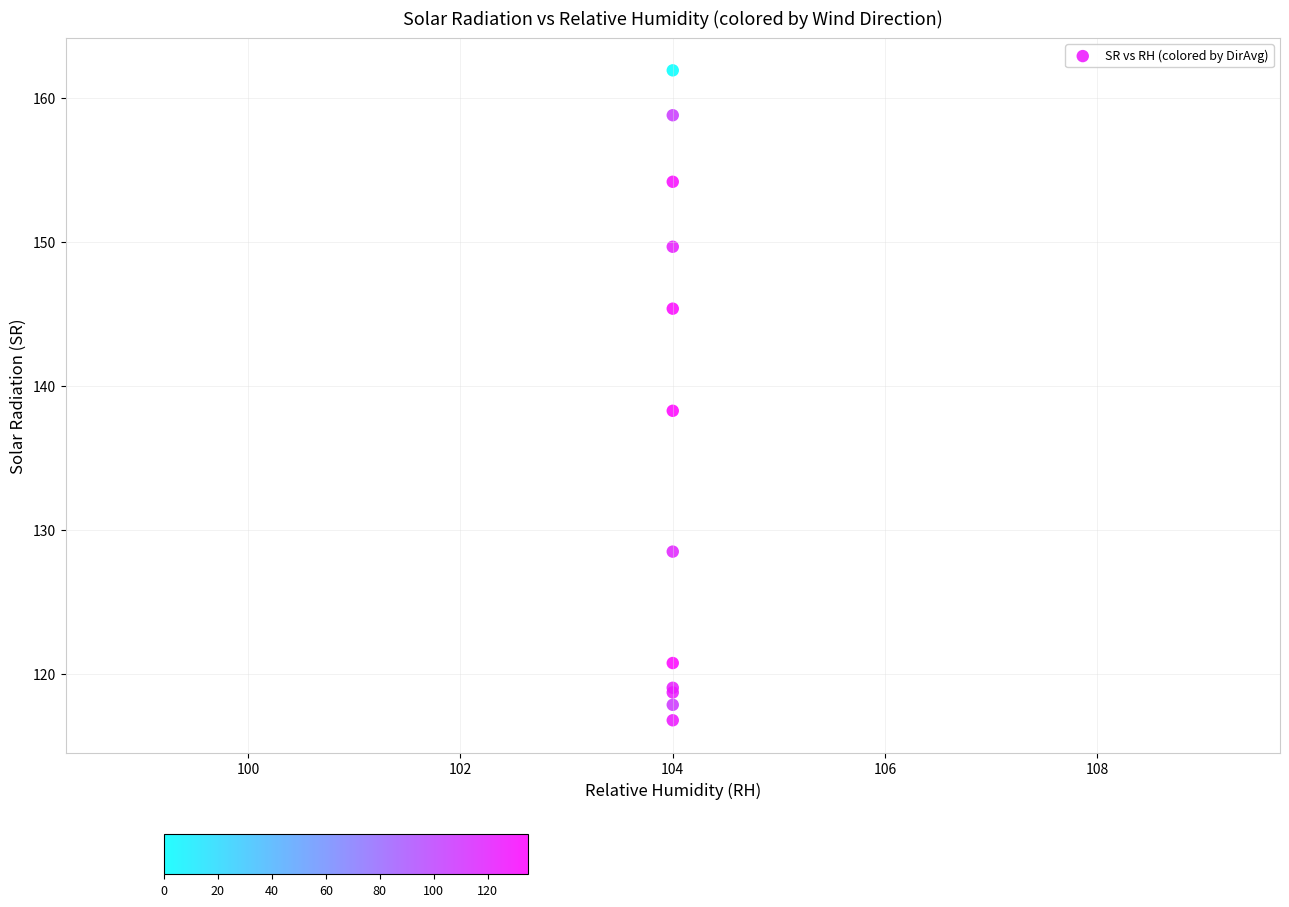

What Y value in the scatter plot is closest to 139?

138.3